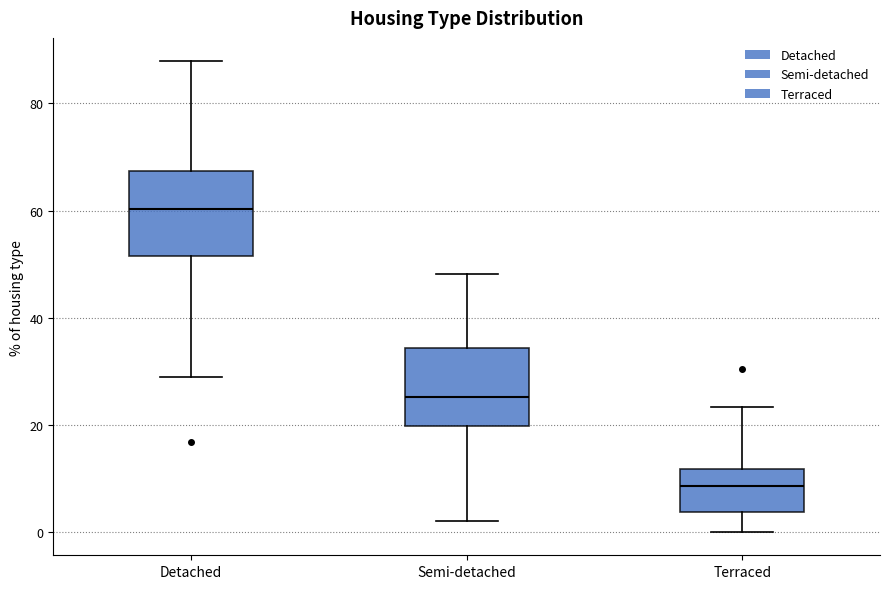

Where does the lower whisker of the box for Detached end on the y-axis? The values are not printed on the chart, so give them approximately, as read against the axis.

28